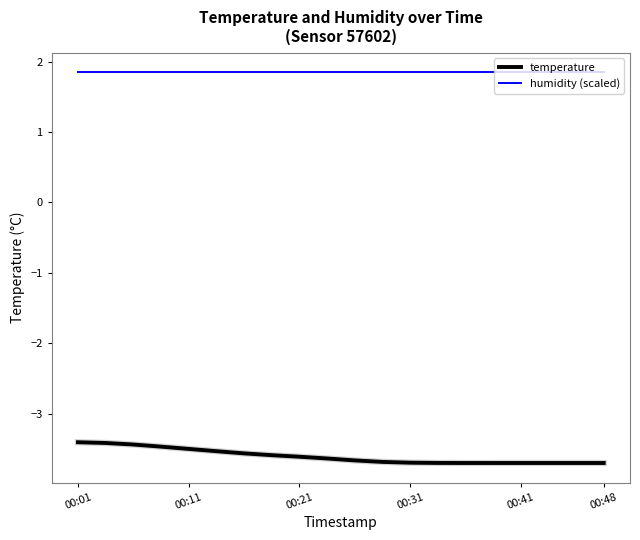

True or false: humidity (scaled) and temperature cross at least once.

False